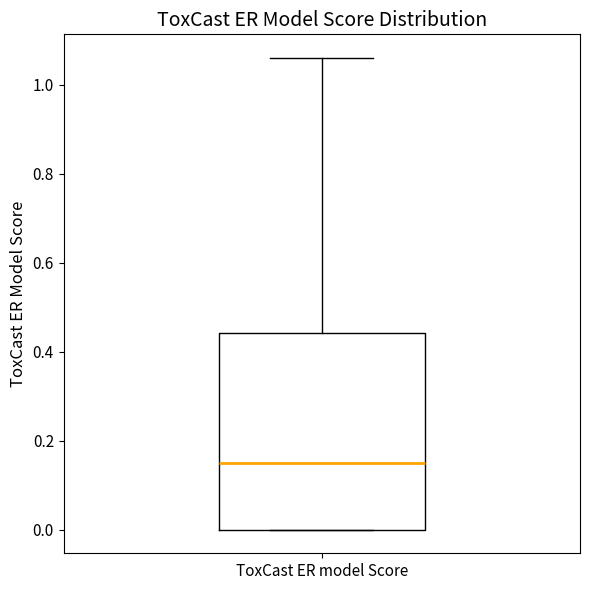

Read this box plot against the y-axis: the position of the median line, the range covered by the box, and the ends of both whiskers. The values are not printed on the chart, so give them approximately, as read against the axis.

median 0.16, box 0.00 to 0.44, whiskers 0.00 to 1.06